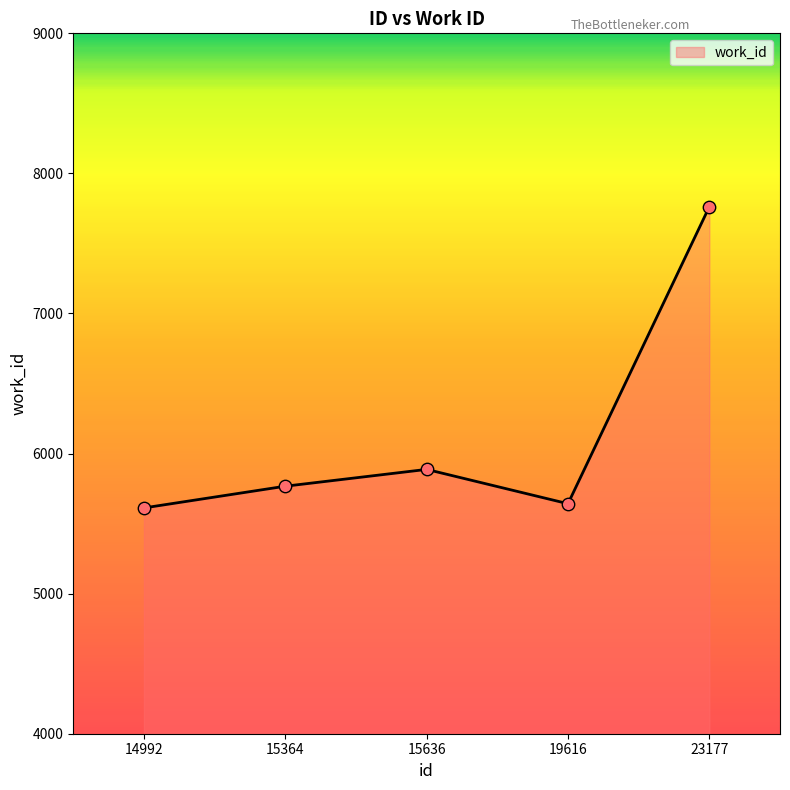

What is the change in value from 14992 to 19616?

+30